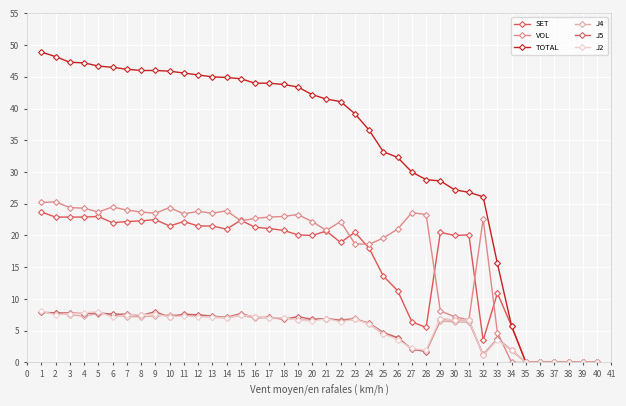

How many times do J2 and J4 cross each other?

9